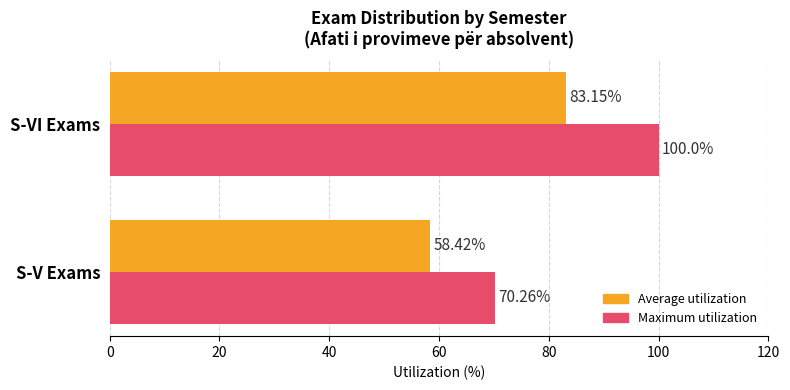

Which category has the highest value across all series?

S-VI Exams